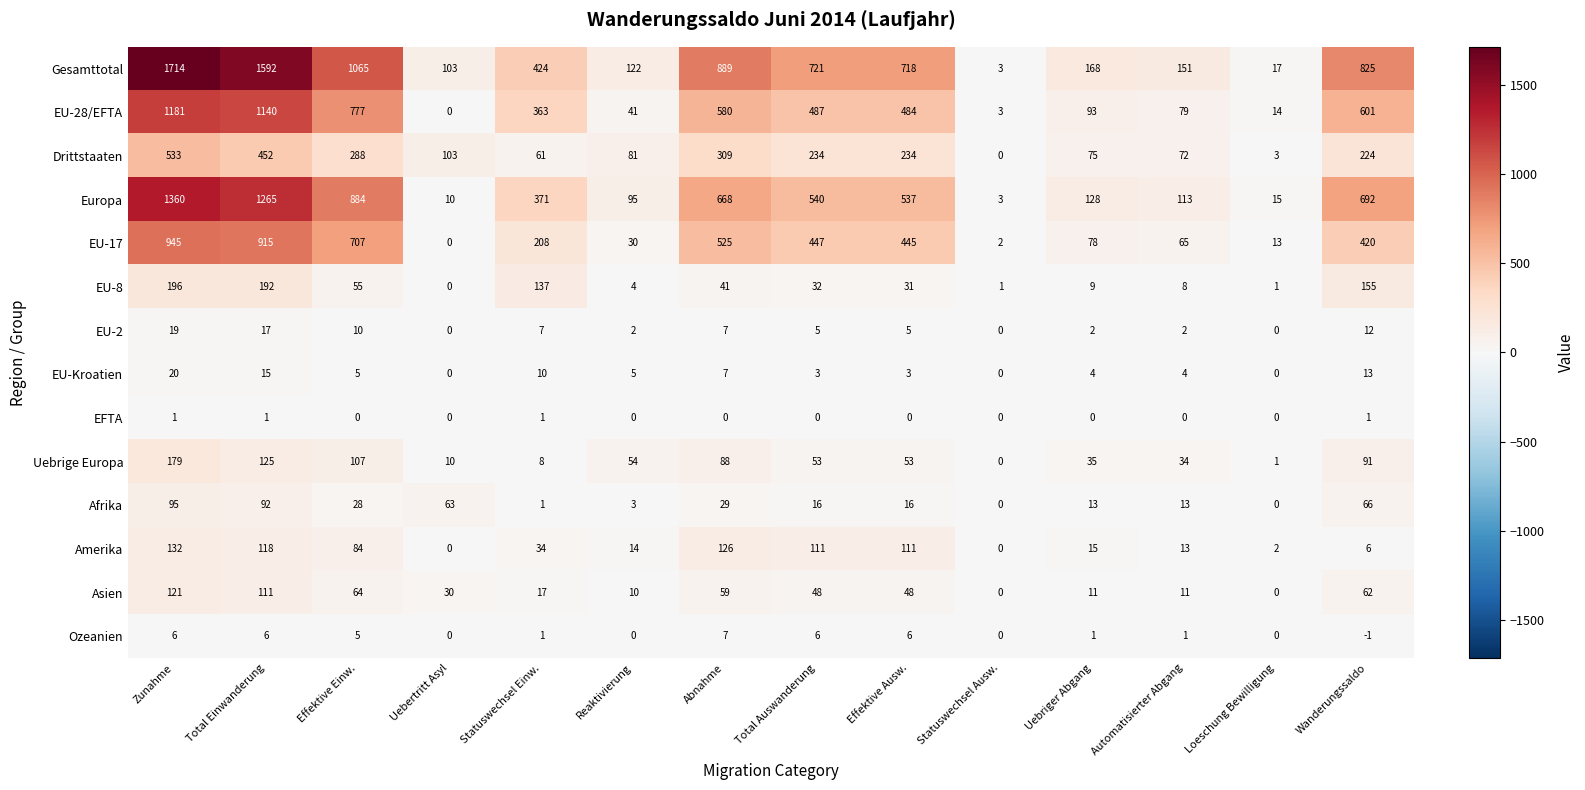

Which series has the largest total across all categories?

Gesamttotal